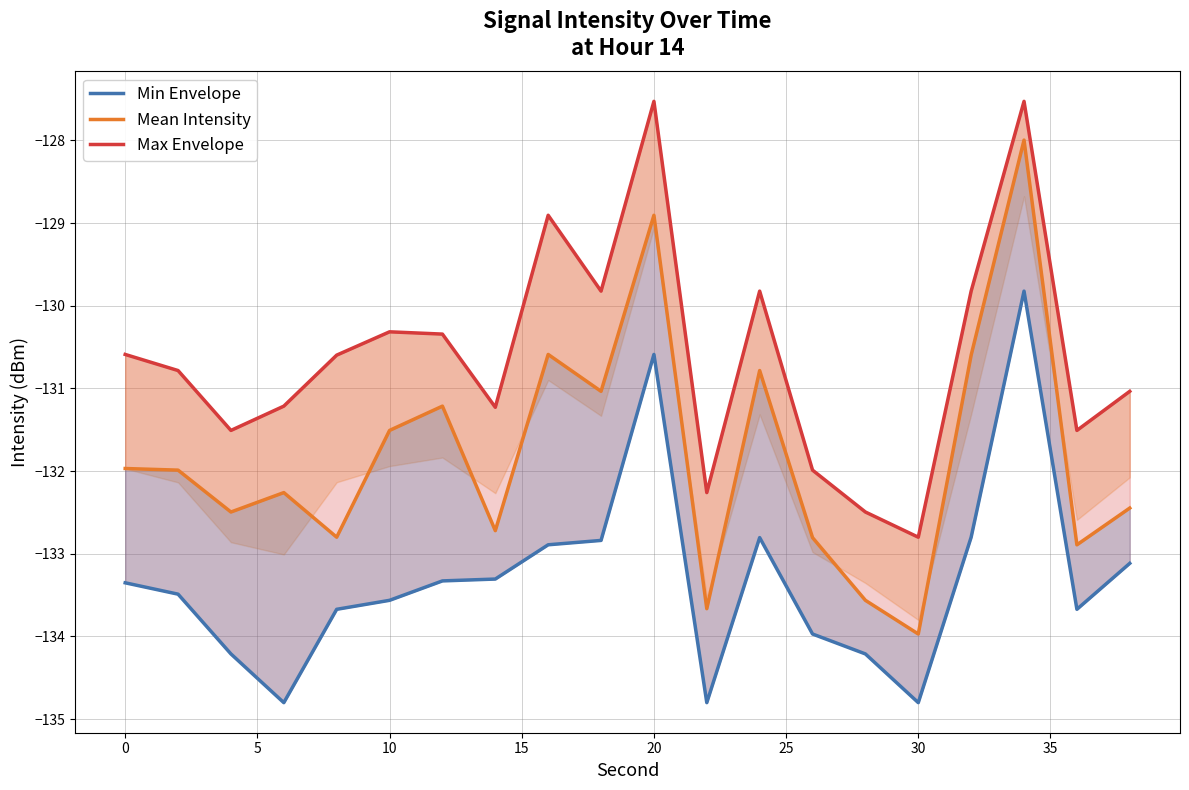

What is the sum of all Max Envelope values?

-2612.1